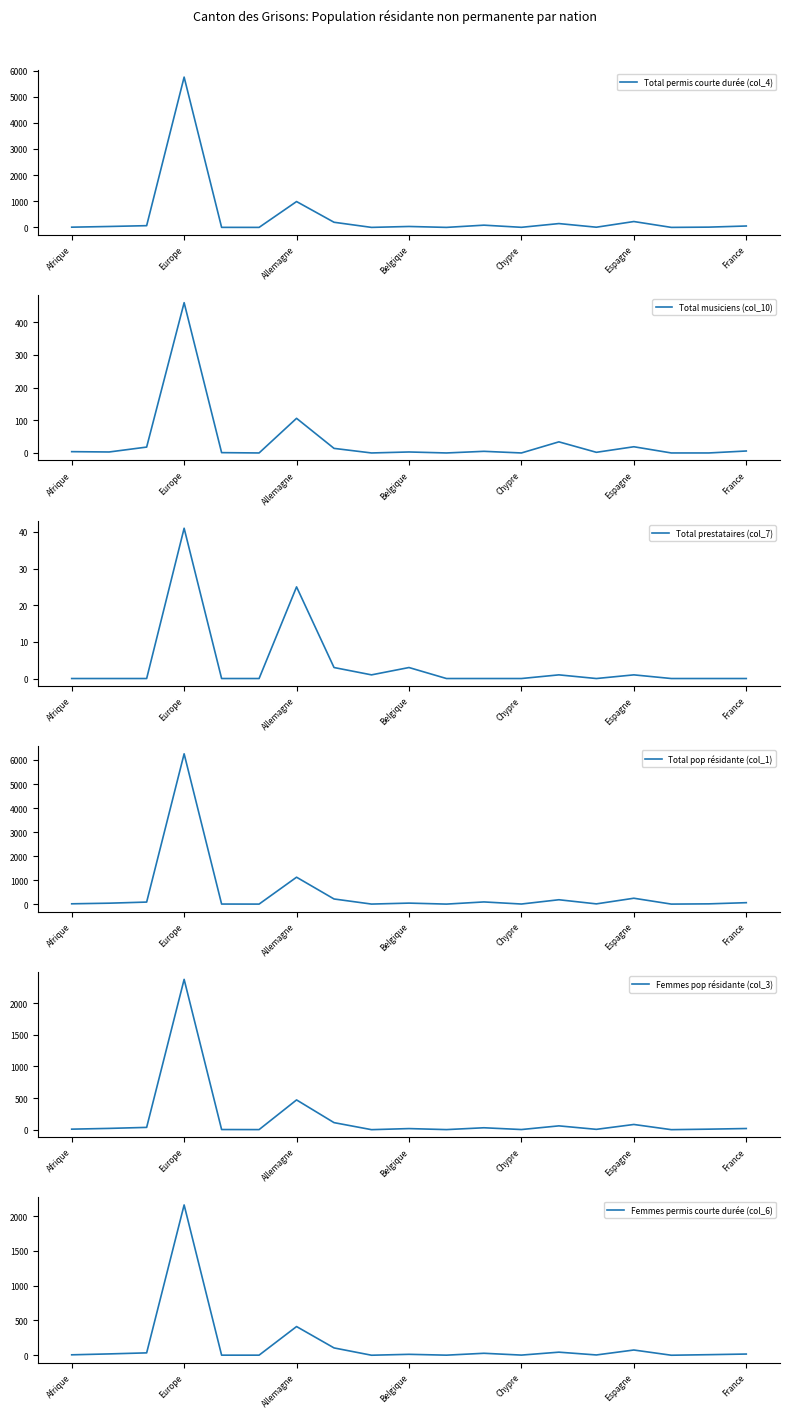

What is the difference between the second highest and minimum values in the Total permis courte durée (col_4) series?

988